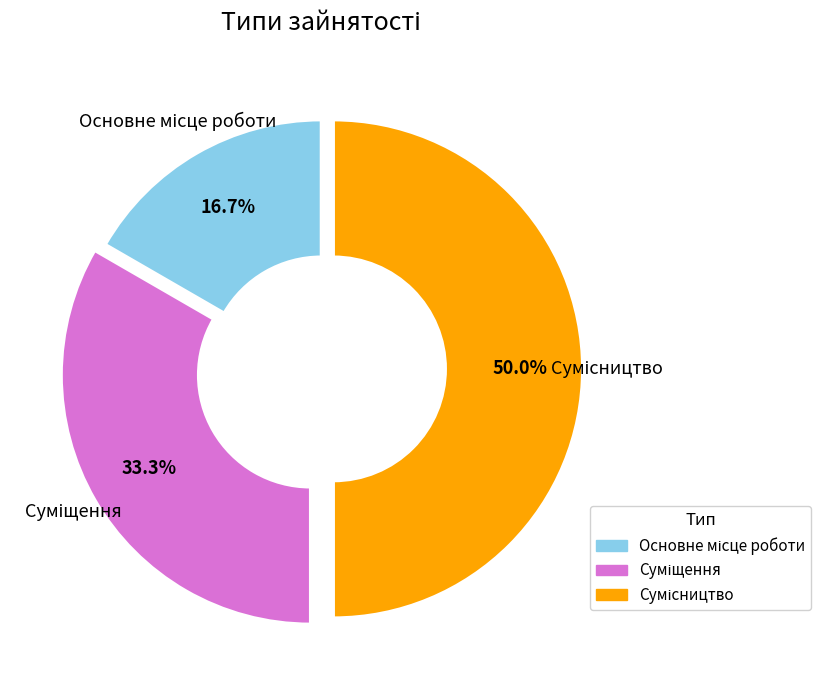

Which slice is the largest?

Сумісництво